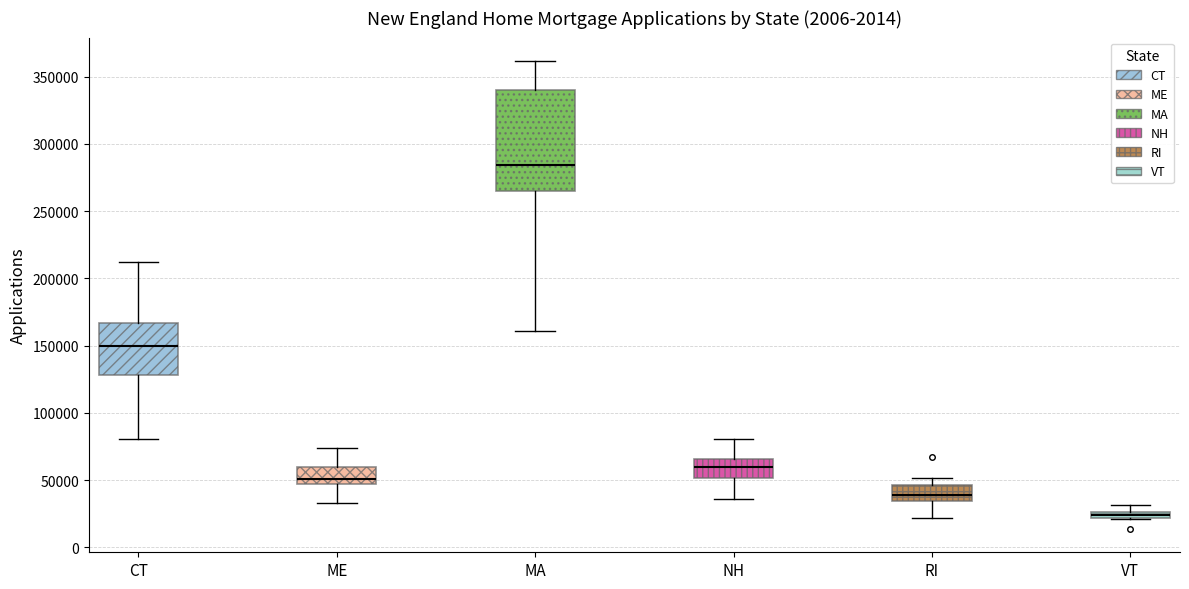

Where is the lower edge of the box for MA on the y-axis? The values are not printed on the chart, so give them approximately, as read against the axis.

265000